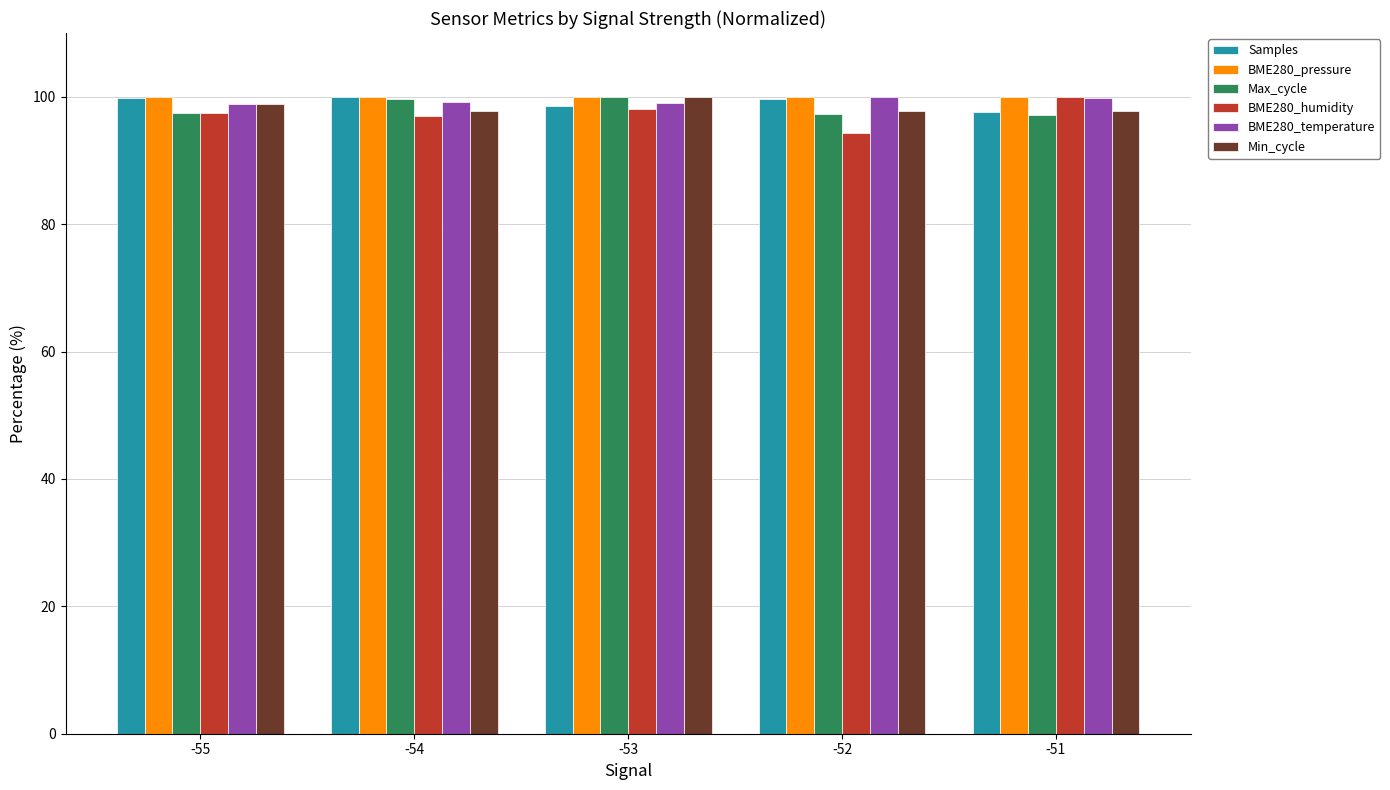

What is the maximum value shown in the chart?

100.0